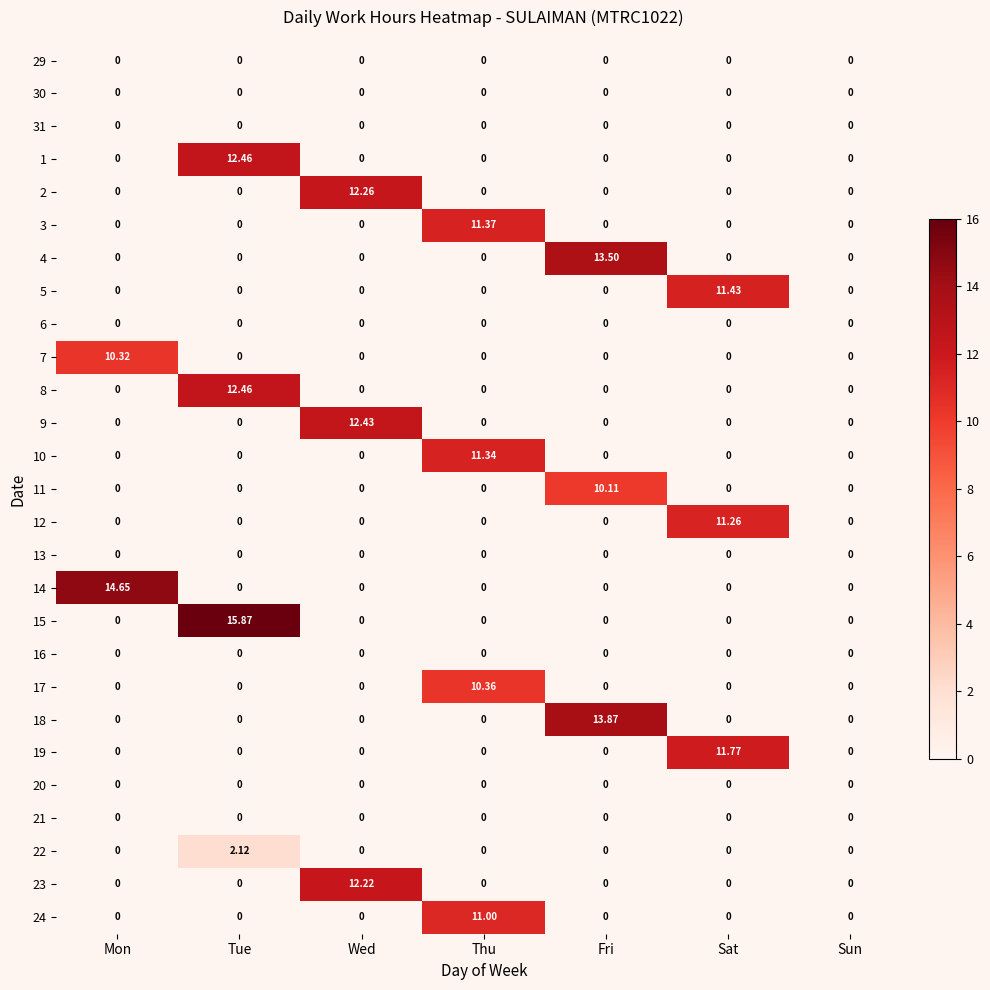

How many values in 24 are above zero?

1